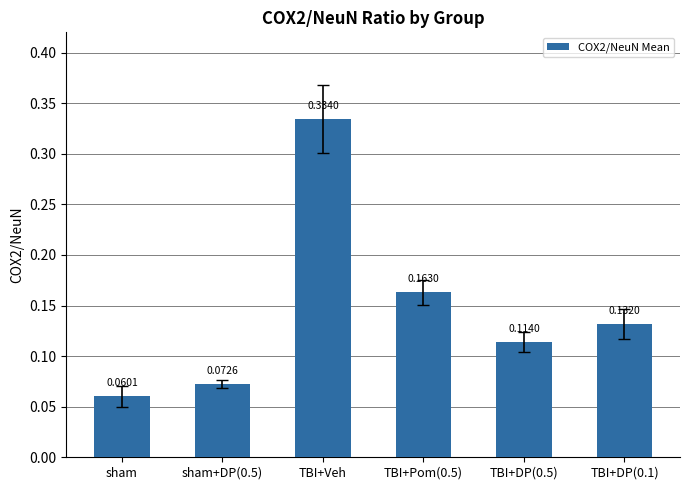

What is the sum of the values at TBI+Veh and TBI+DP(0.5)?

0.4